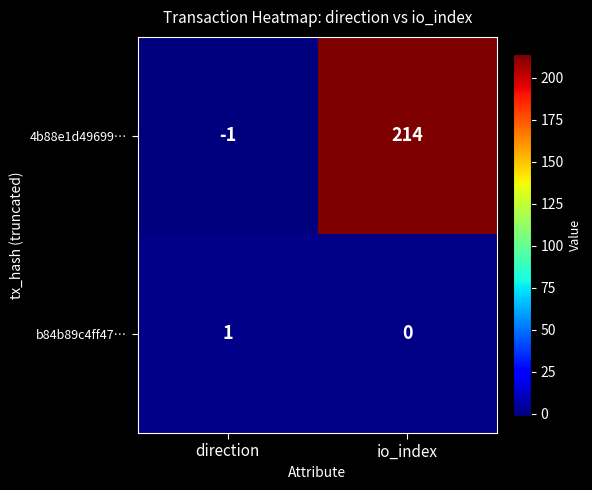

Between direction and io_index, which series saw the biggest shift?

4b88e1d49699…